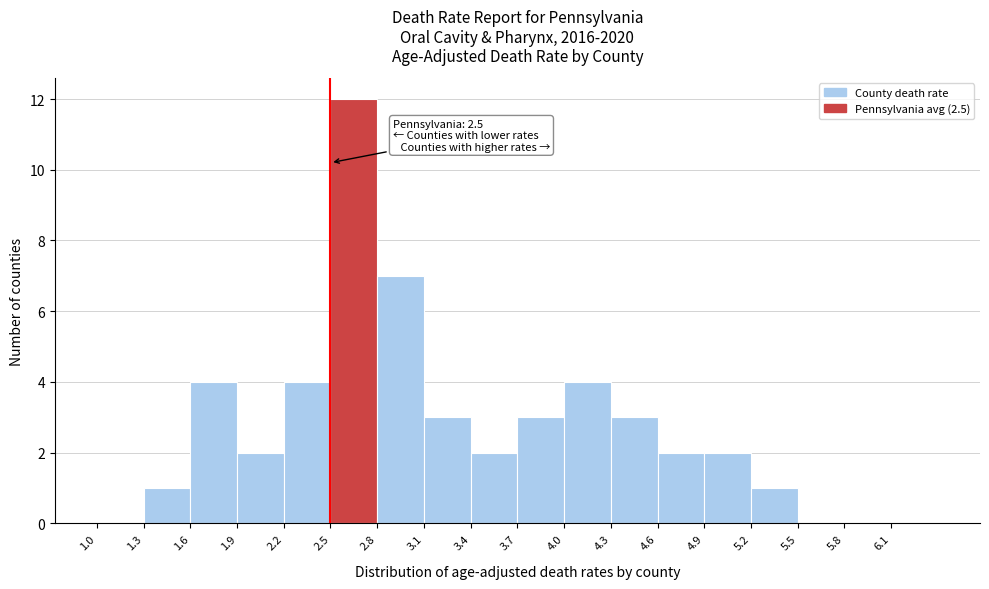

Over which range of the x-axis is the bar tallest?

2.5 to 2.8